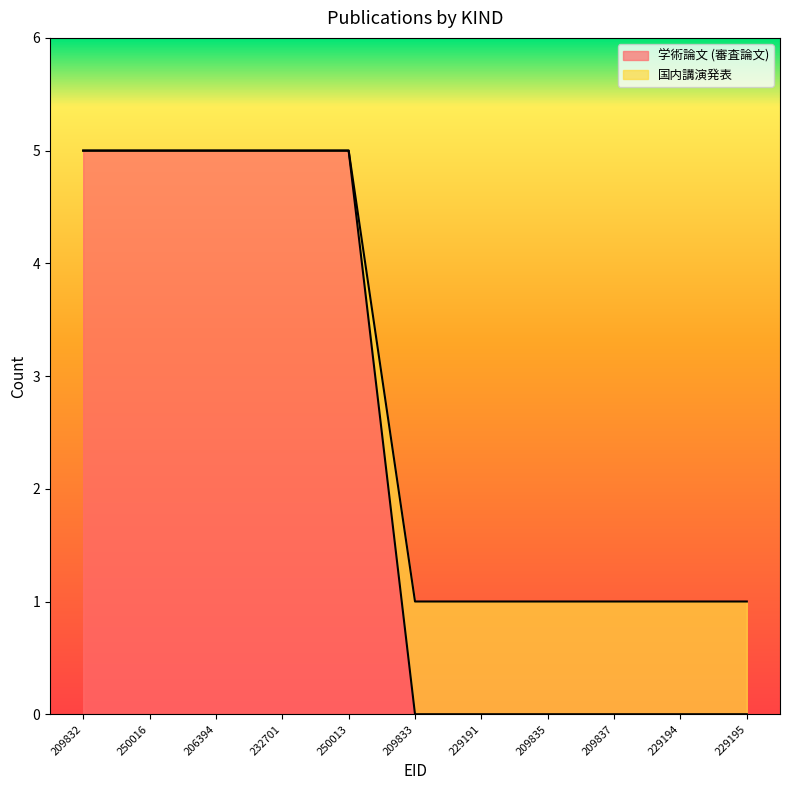

True or false: 学術論文 (審査論文) and 国内講演発表 cross at least once.

False